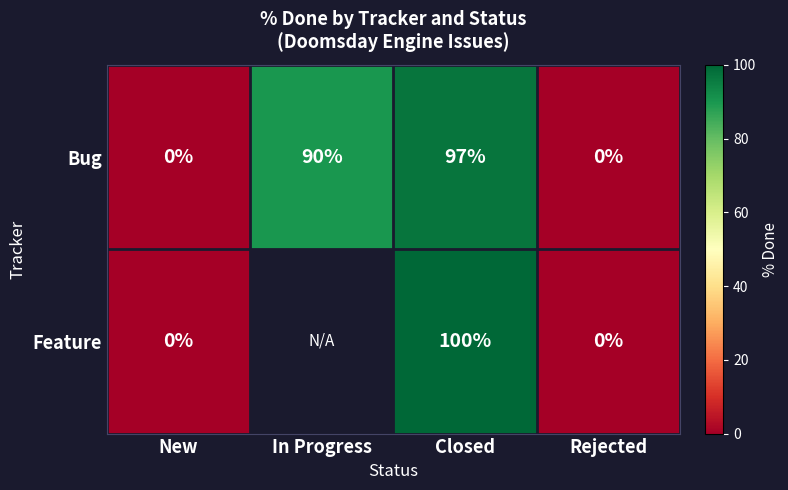

What is the spread (max minus min) of values at Closed?

3